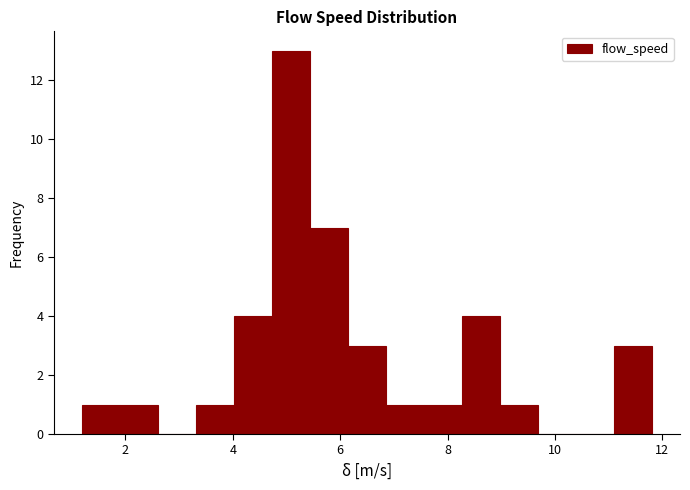

Read against the x-axis, roughly where is the centre of the tallest bar?

5.0